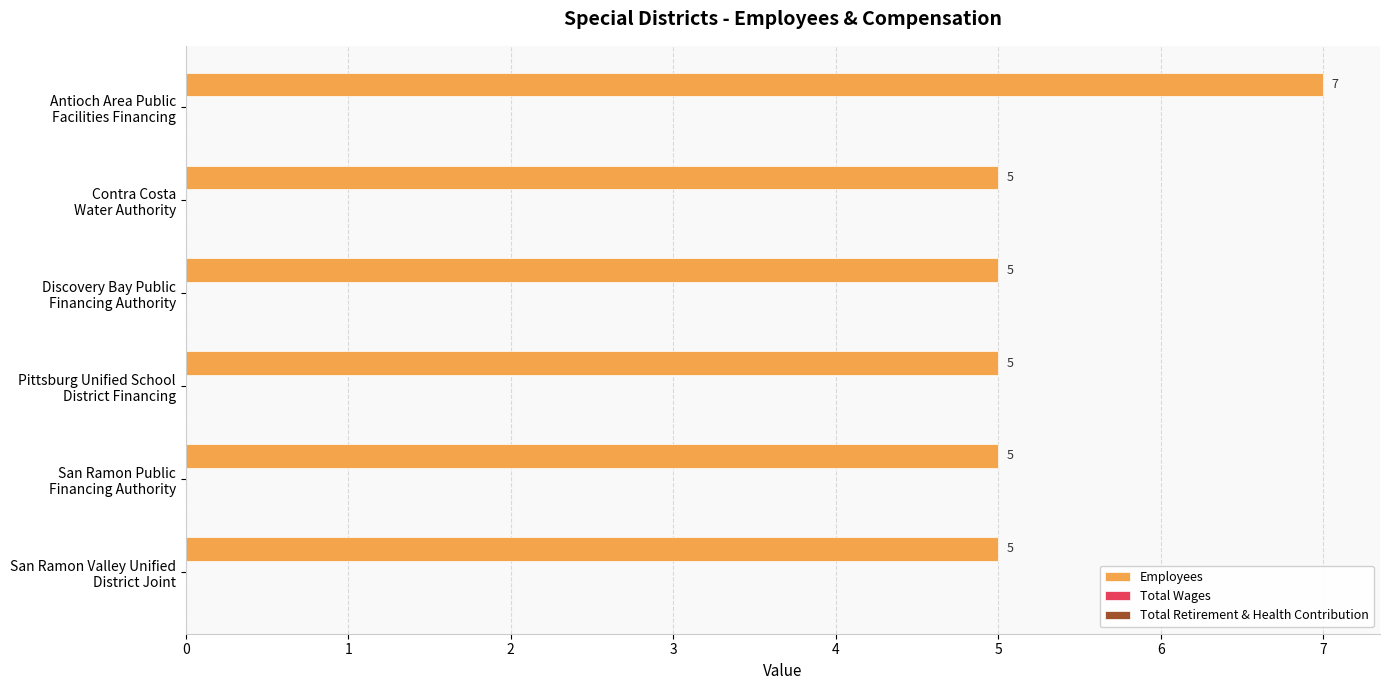

How many categories are shown in the chart?

6